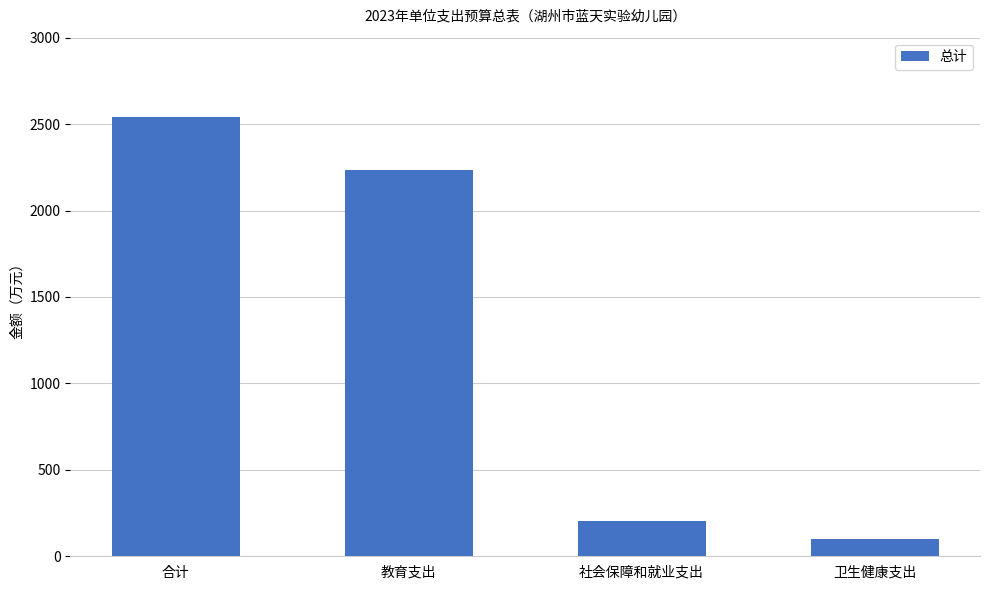

What is the label of the 2nd bar from the right?

社会保障和就业支出